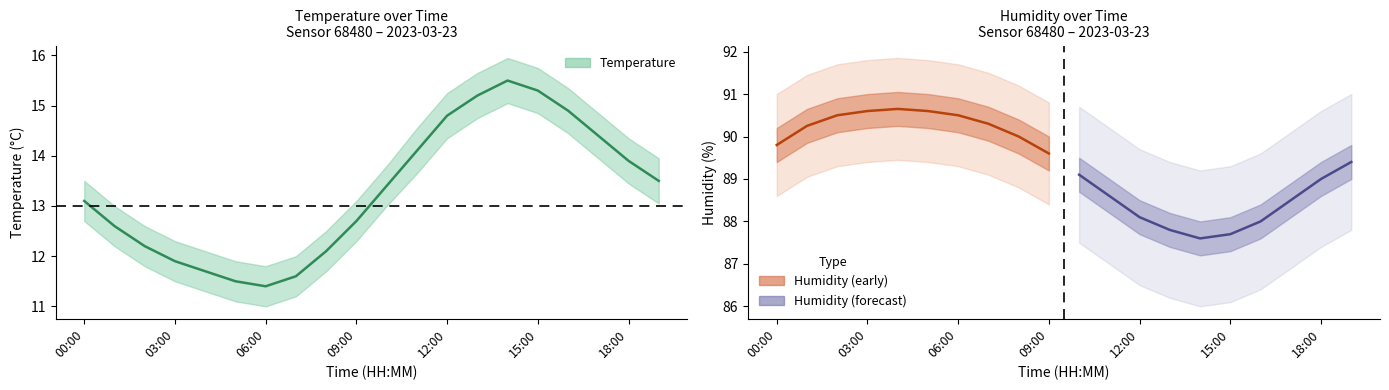

Which series changed the most between 05:00 and 17:00?

temperature_upper